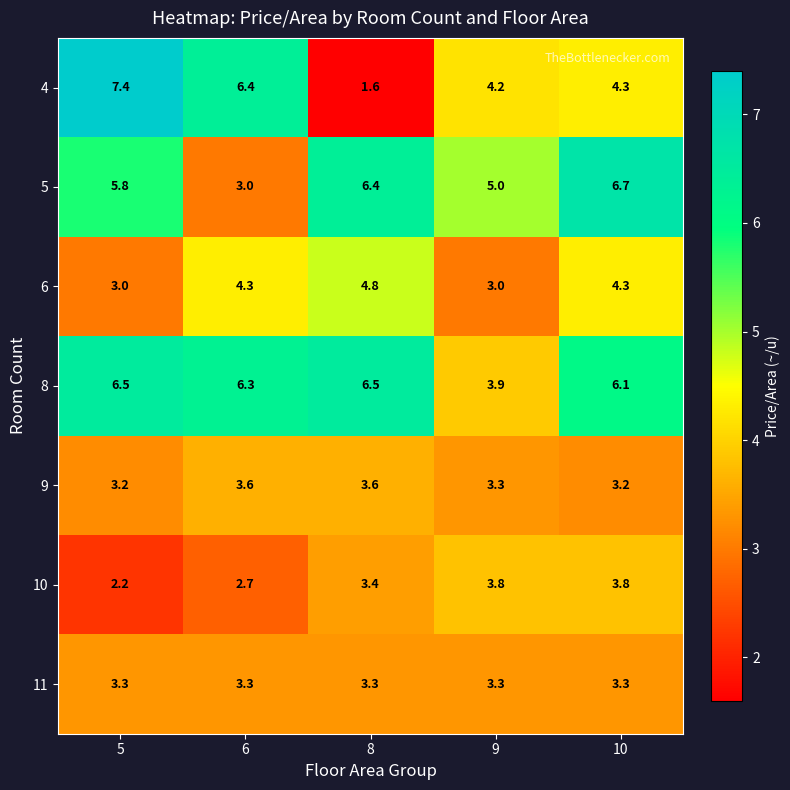

At which category is the sum across all series the highest?

10